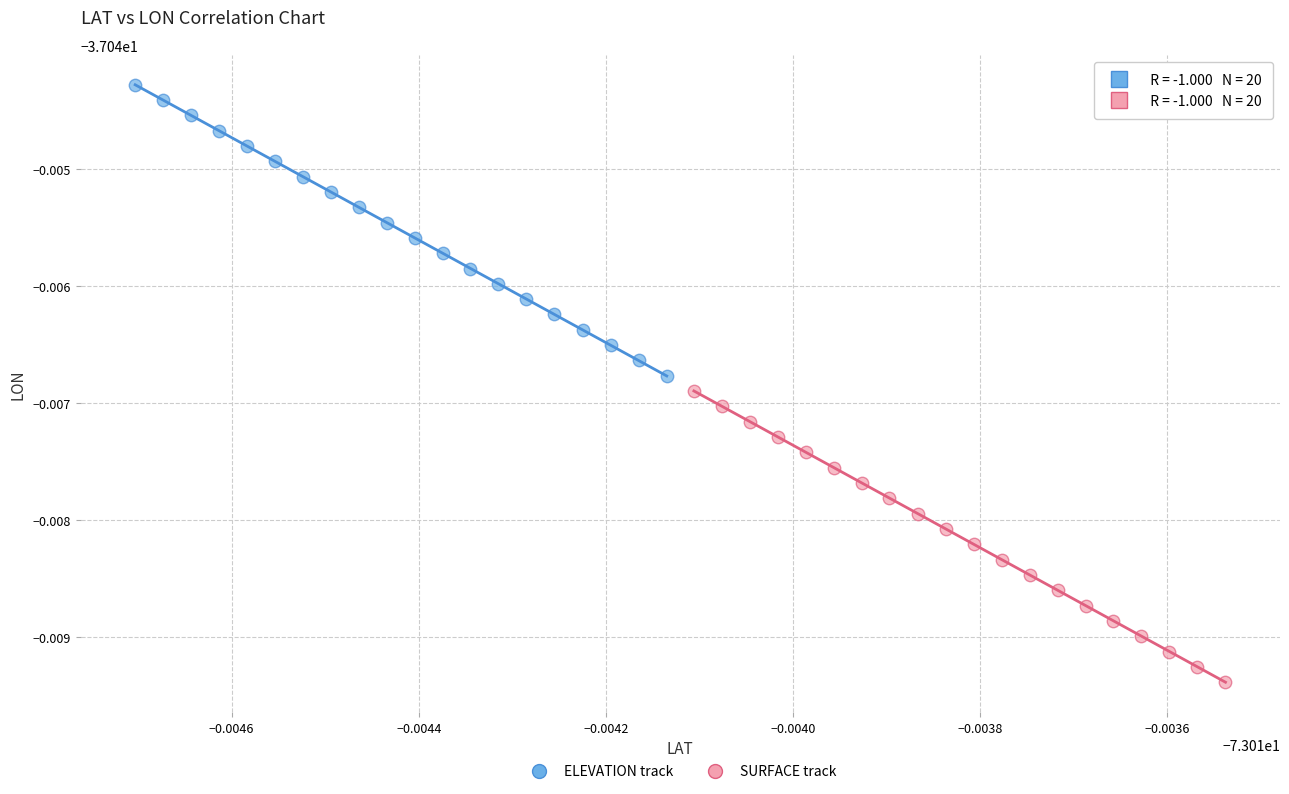

Which series reaches the minimum Y coordinate?

SURFACE track